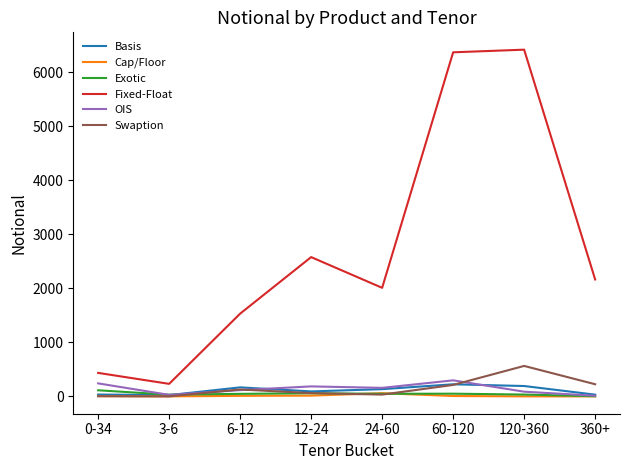

True or false: Fixed-Float and Basis cross at least once.

False